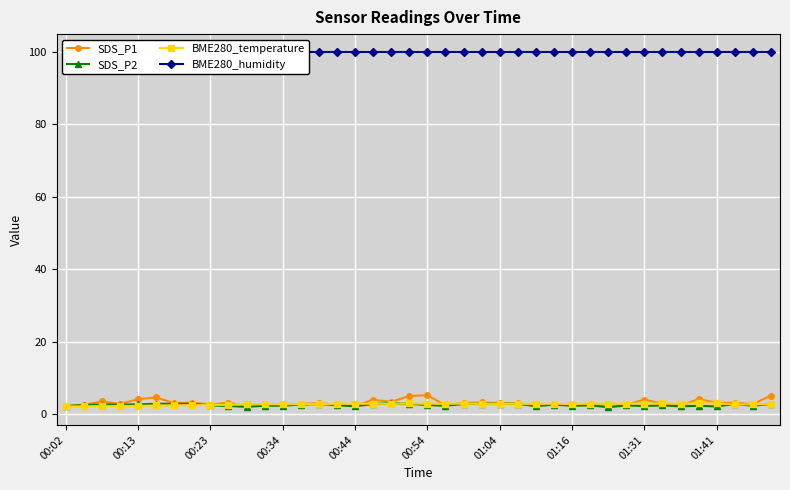

True or false: BME280_temperature has more than 2 points higher than both neighbors.

True